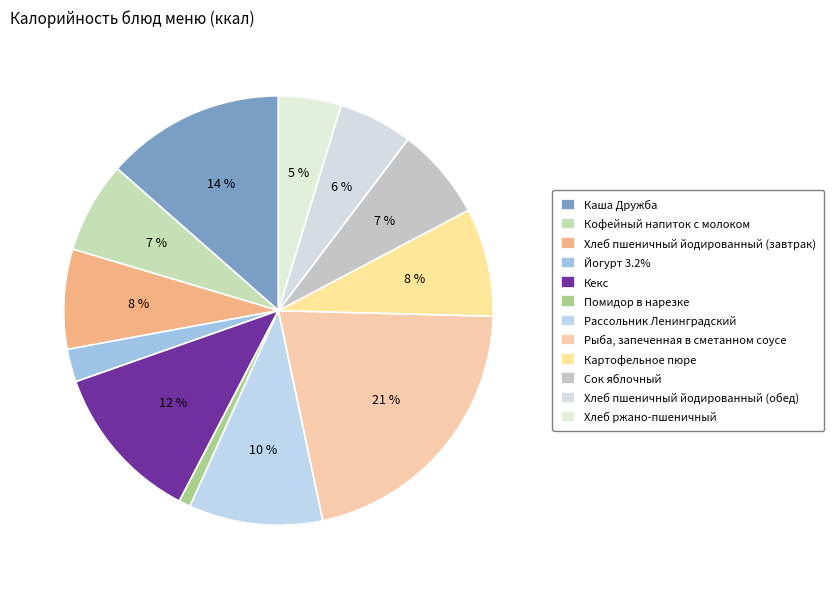

How many segments does this pie chart have?

12